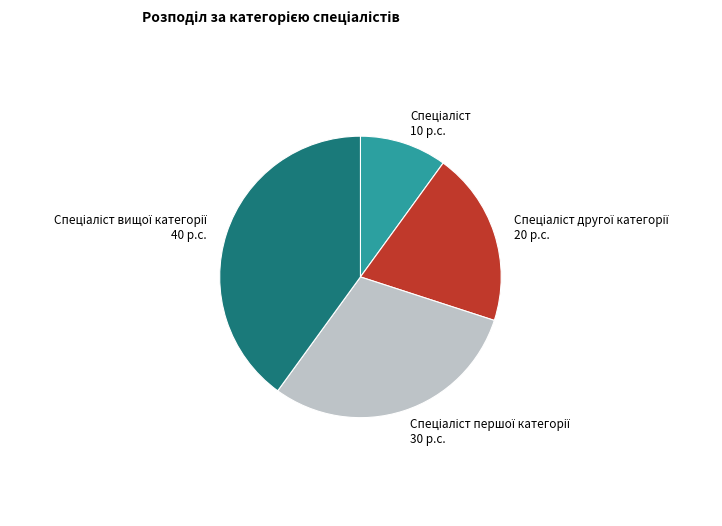

Is there any slice that represents more than half of the pie?

No